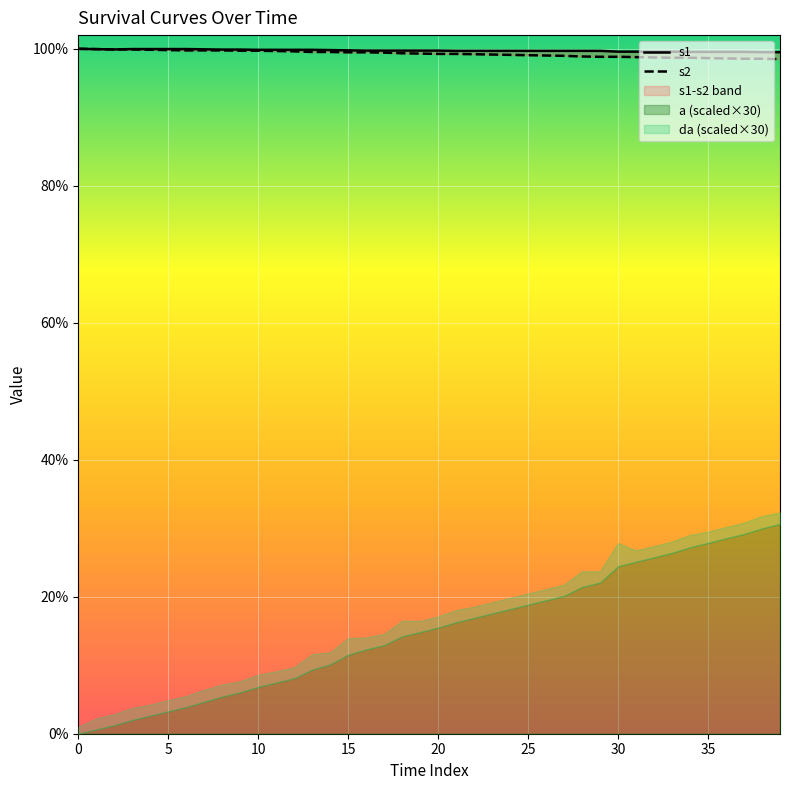

Rank the series at 20 from lowest to highest value.

s2, s1